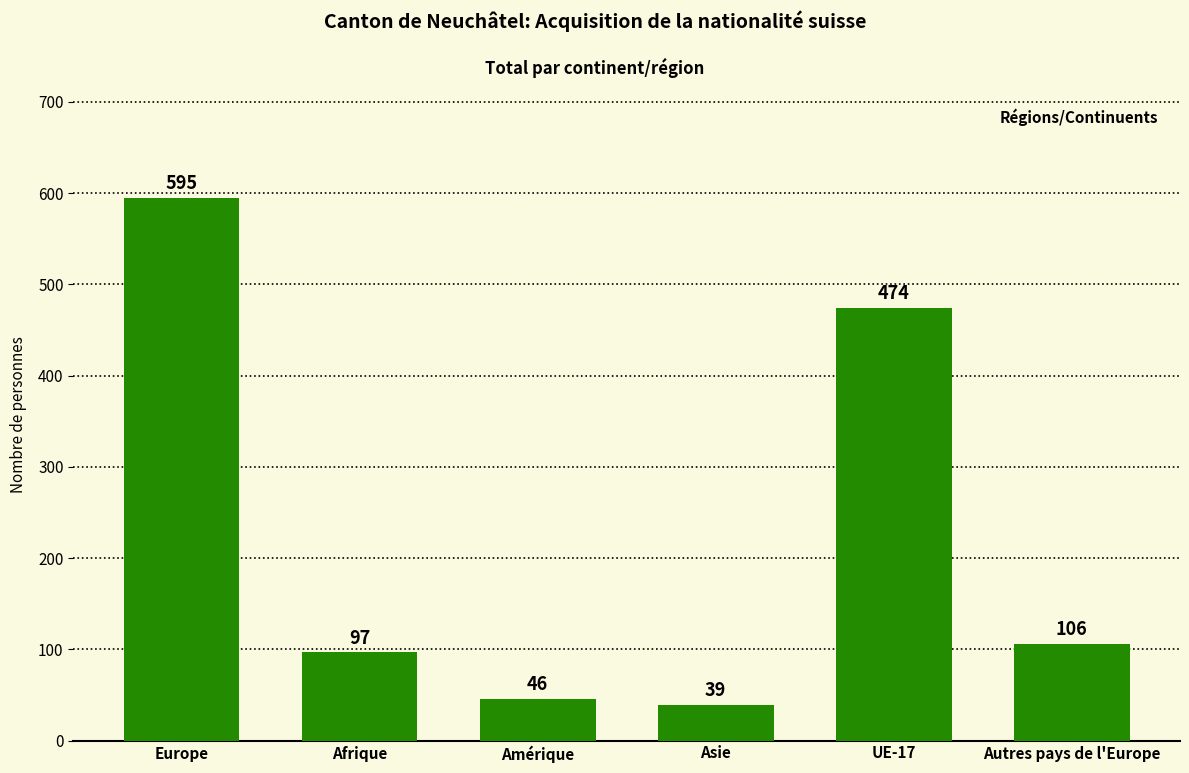

Rank the categories by value from lowest to highest.

Asie, Amérique, Afrique, Autres pays de l'Europe, UE-17, Europe